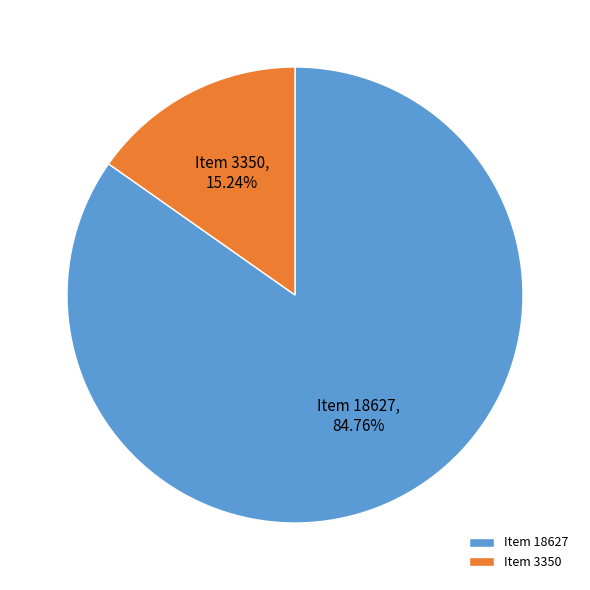

To the nearest percent, what is the average slice percentage?

50%